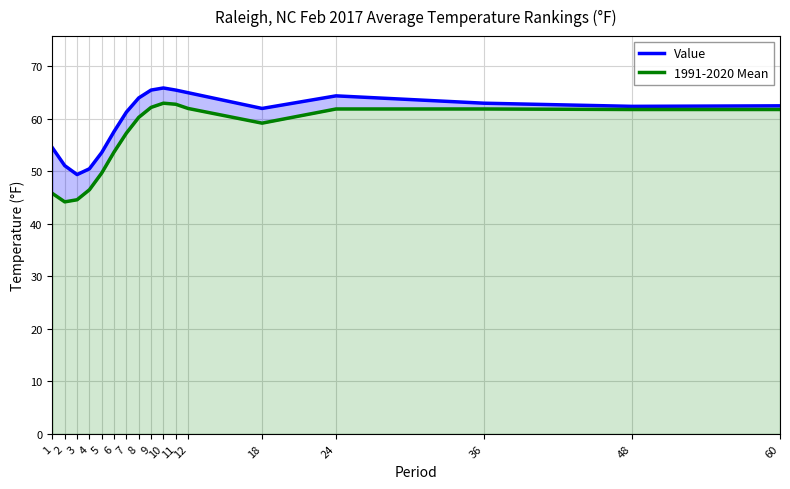

Rank the series at 4 from lowest to highest value.

1991-2020 Mean, Value